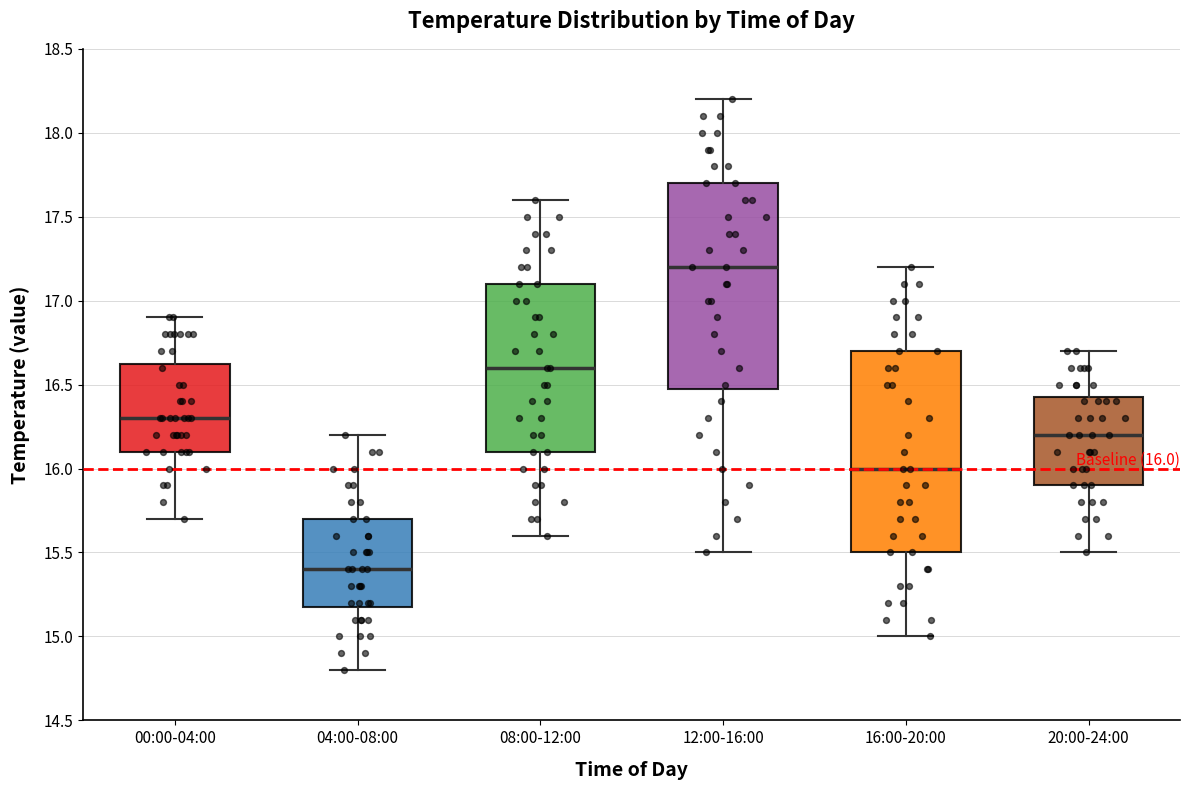

Which box's median line is the lowest?

04:00-08:00